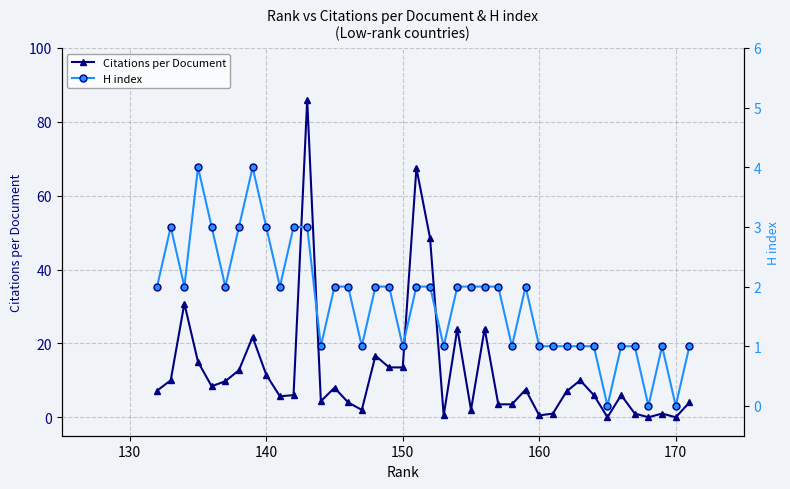

What is the highest value of the Citations per Document series?

86.0